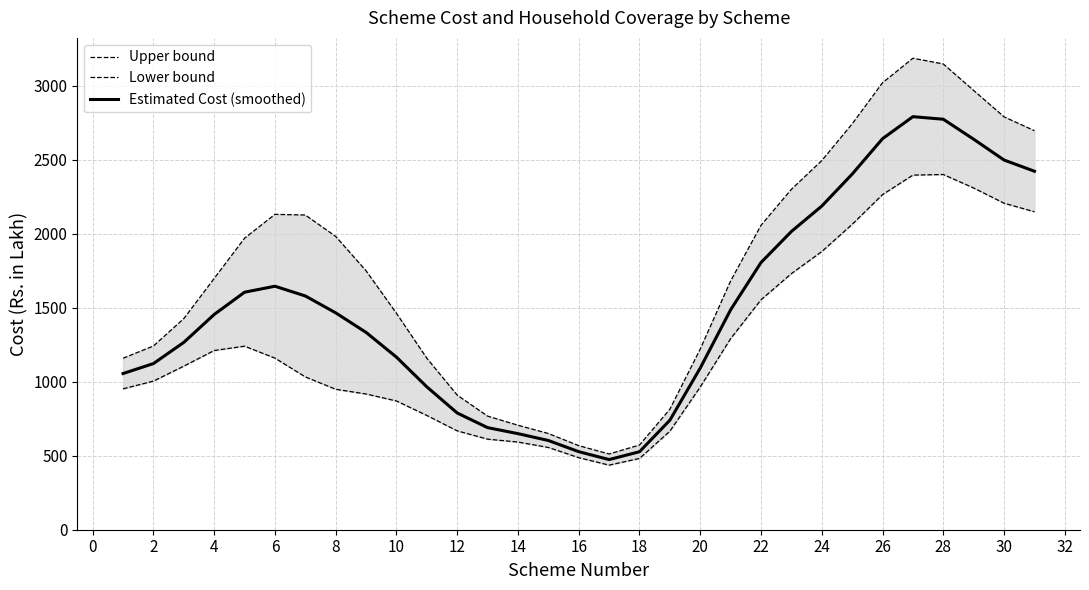

How many interior local valleys does the Lower bound series have?

1